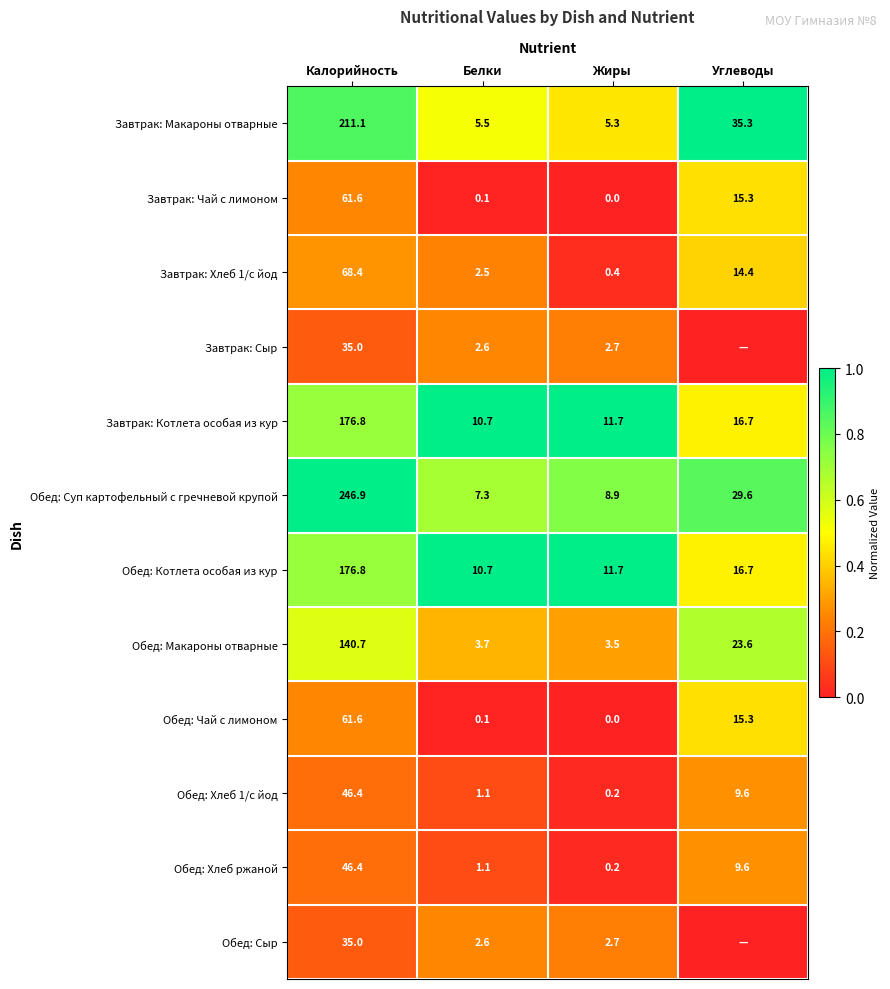

At which label does Обед: Хлеб 1/с йод reach its minimum?

Жиры